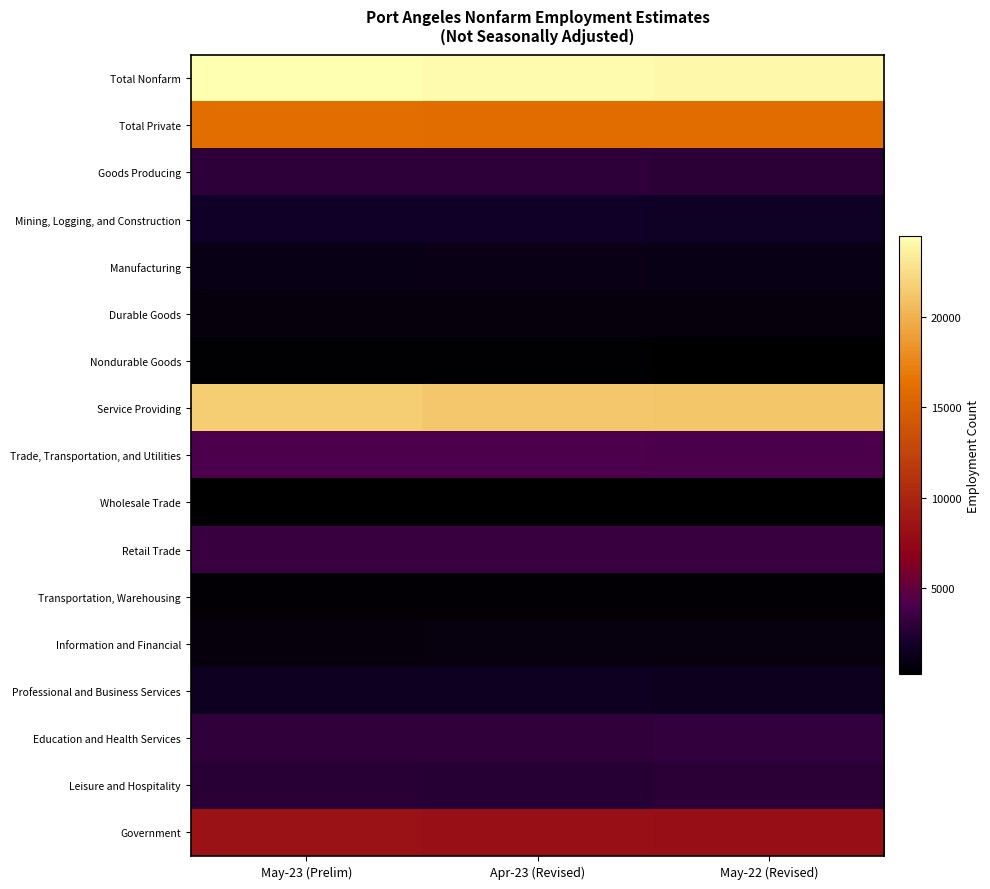

At May-22 (Revised), list the series in order from largest to smallest.

Total Nonfarm, Service Providing, Total Private, Government, Trade, Transportation, and Utilities, Retail Trade, Education and Health Services, Leisure and Hospitality, Goods Producing, Mining, Logging, and Construction, Professional and Business Services, Manufacturing, Information and Financial, Durable Goods, Transportation, Warehousing, Nondurable Goods, Wholesale Trade